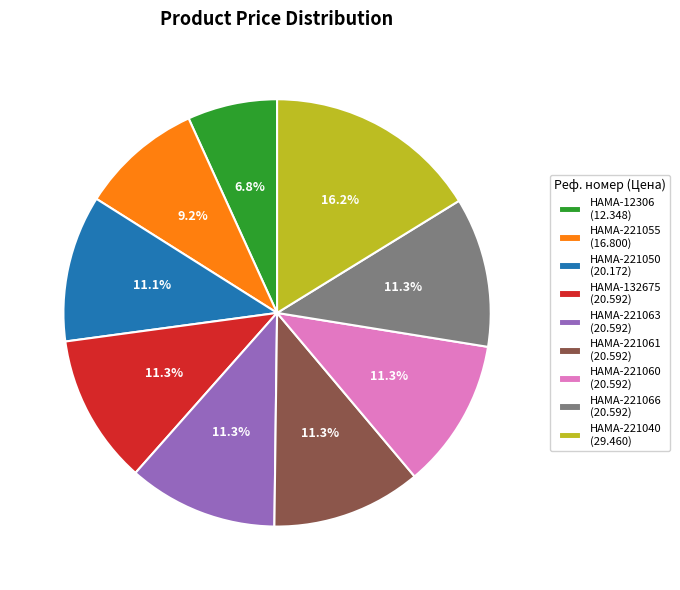

What is the ratio of the value at HAMA-221066 to the value at HAMA-221040?

0.7